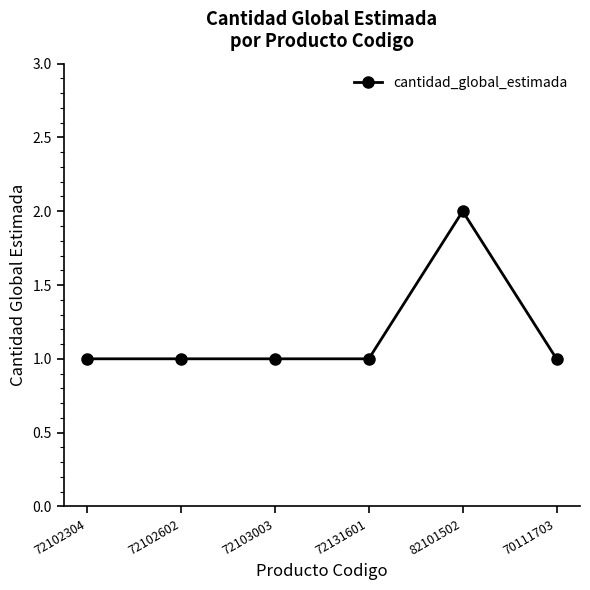

Count the number of data series in this chart.

1